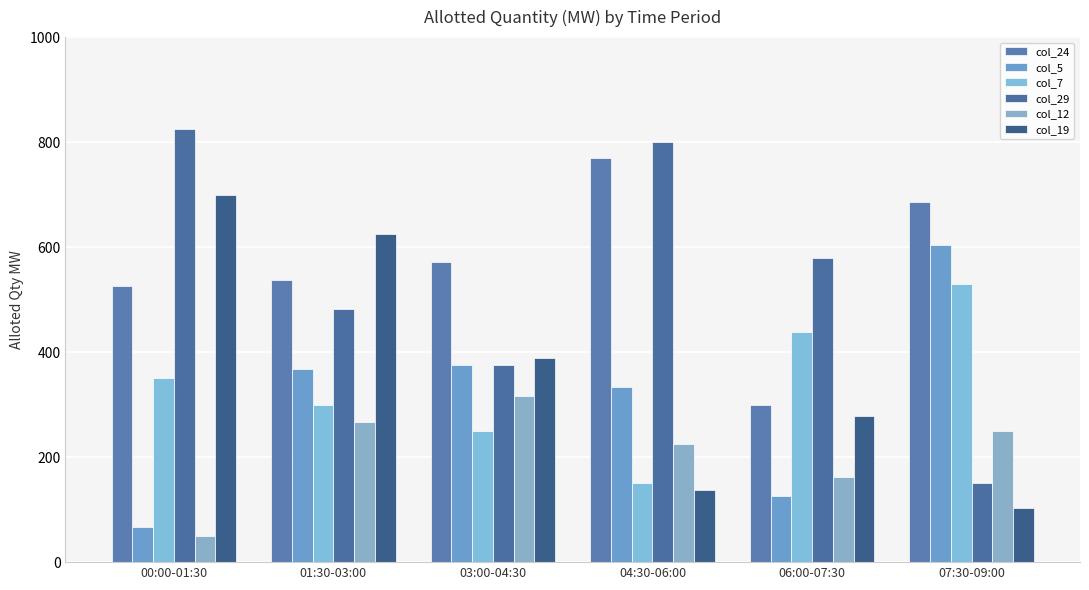

What are all the series names shown in the legend?

col_24, col_5, col_7, col_29, col_12, col_19